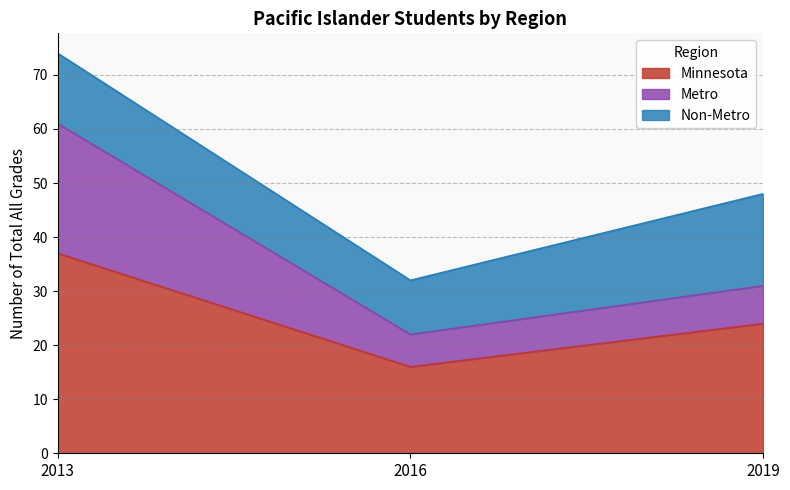

What is the difference between the second highest and minimum values in the Minnesota series?

8